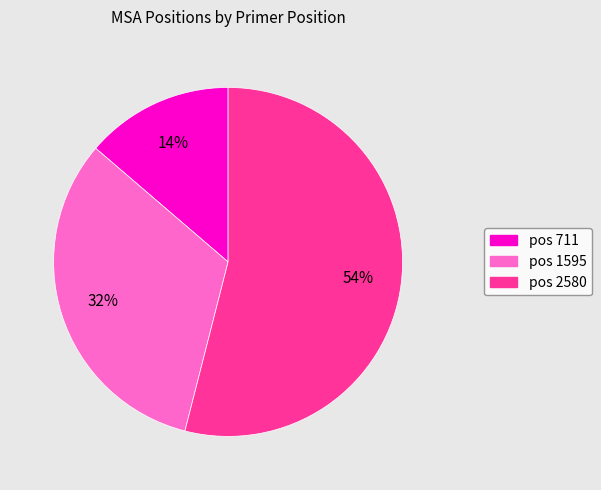

To the nearest percent, what is the difference between the largest and smallest slice percentages?

40%